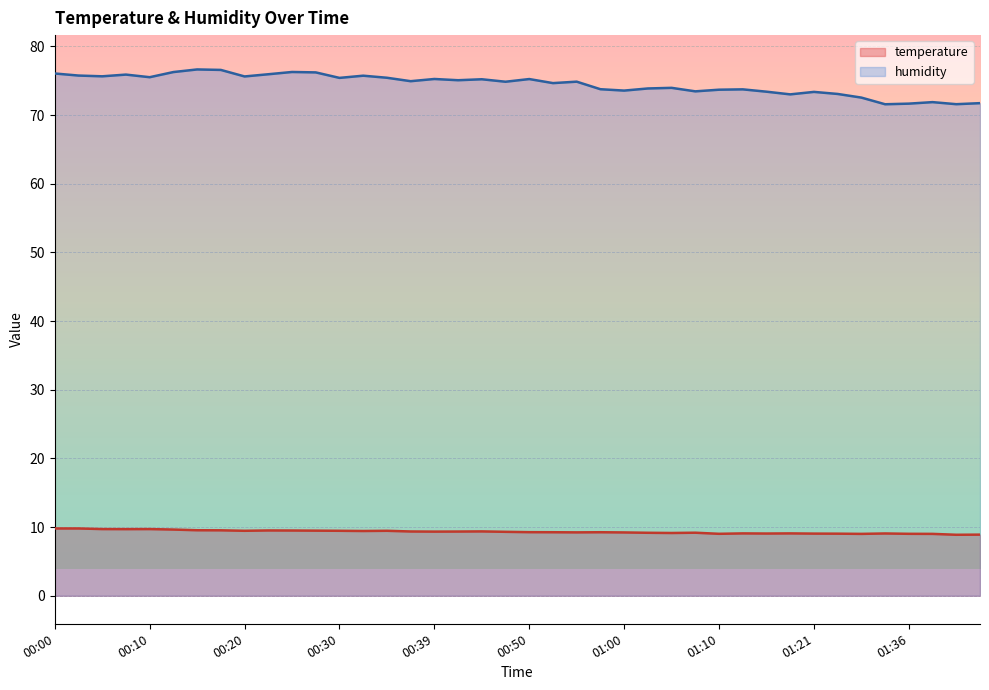

Between 00:32 and 00:35, which series saw the biggest shift?

humidity